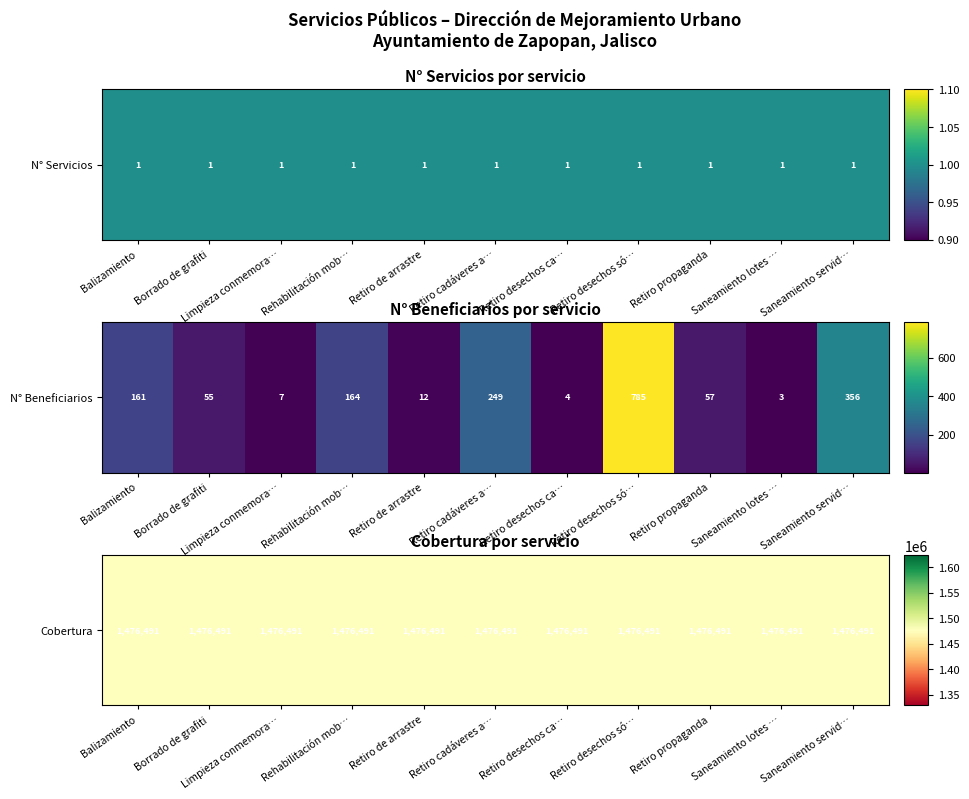

What is the difference between the maximum and minimum values in the Retiro de arrastre series?

1476490